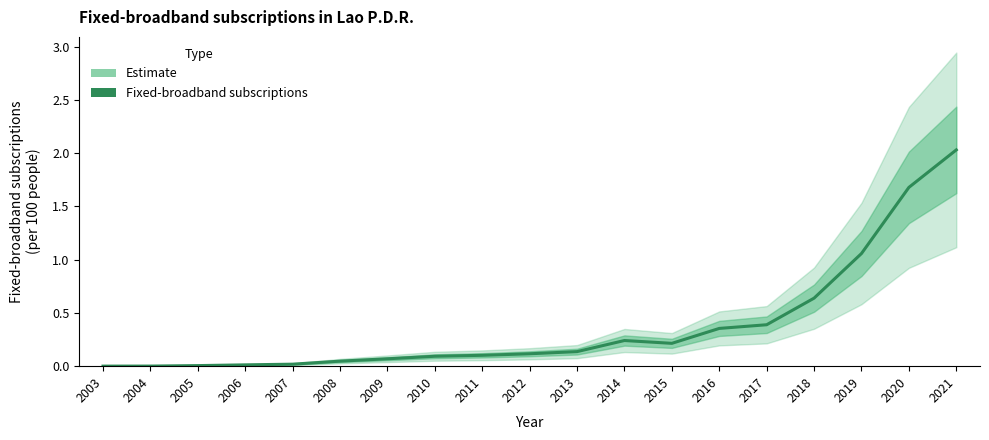

Is this an area chart (filled region under the line)?

No